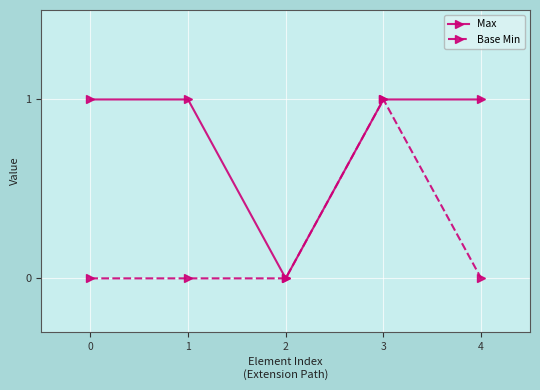

Reading right to left, what are all the values shown in this chart?

Max: 4=1	3=1	2=0	1=1	0=1
Base Min: 4=0	3=1	2=0	1=0	0=0